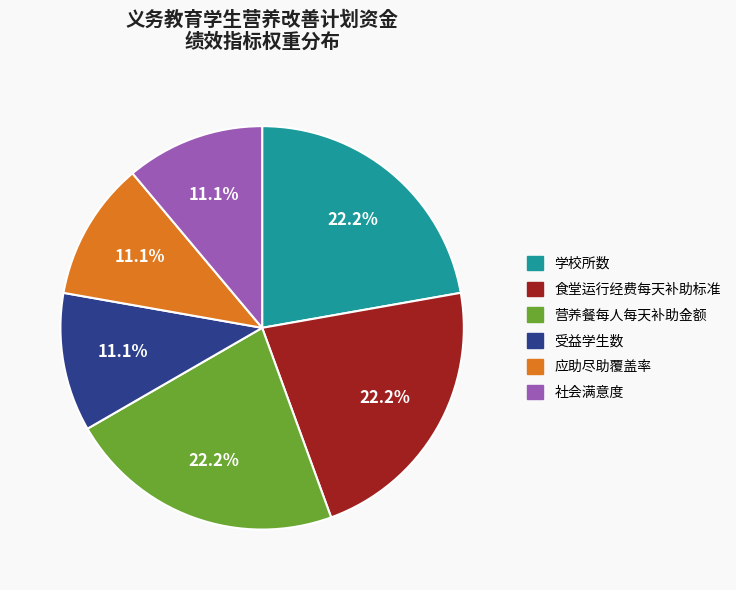

To the nearest percent, what is the average slice percentage?

17%